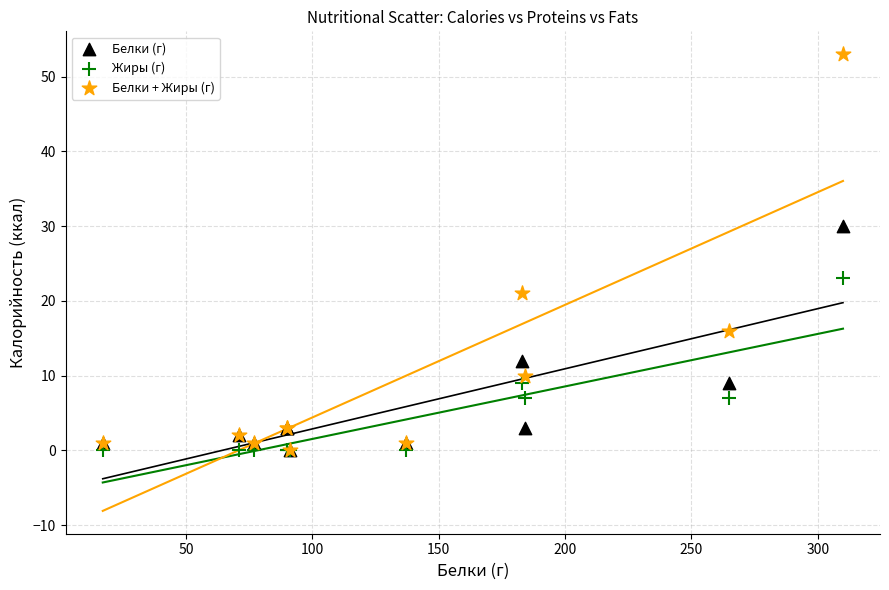

Across all series, what Y value is closest to 26?

23